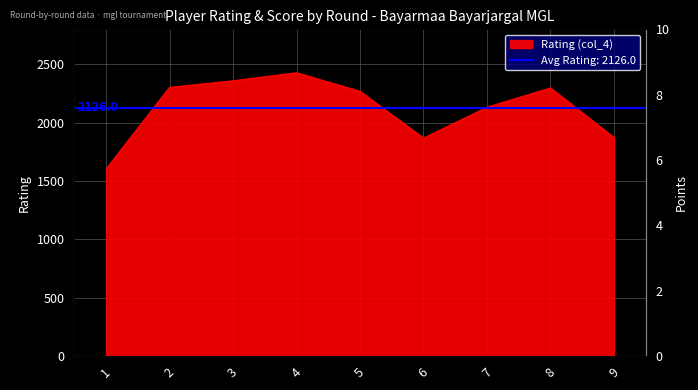

How many points are higher than both their immediate neighbors (excluding endpoints)?

2